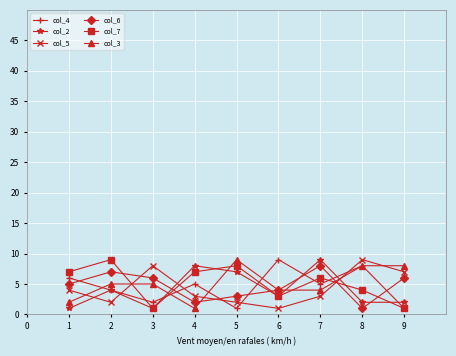

What is the value of the col_2 point at the 5th from the left?

7